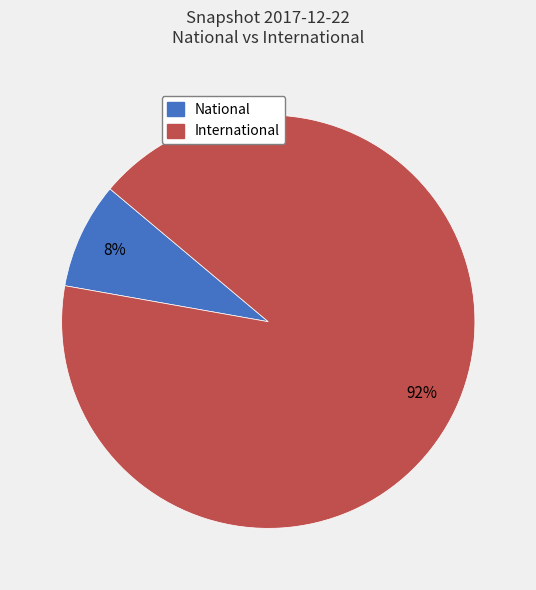

The National slice represents 14% of the pie. True or false?

False